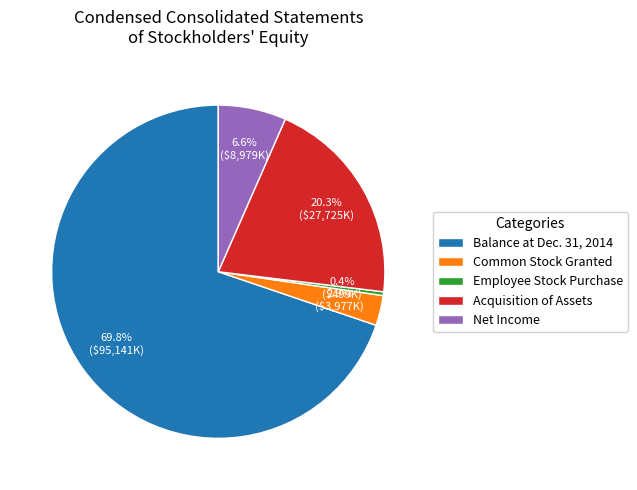

Which category has the smallest portion of the pie?

Employee Stock Purchase